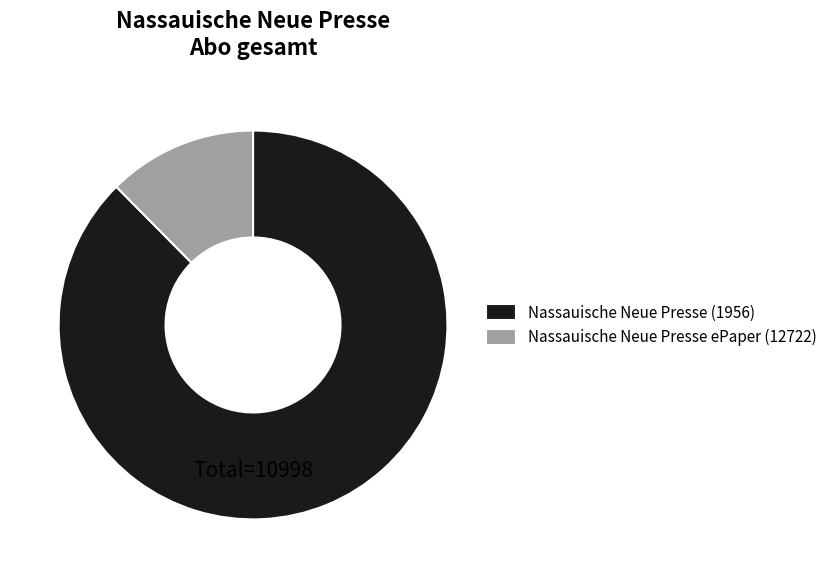

Between Nassauische Neue Presse ePaper (12722) and Nassauische Neue Presse (1956), which is larger?

Nassauische Neue Presse (1956)